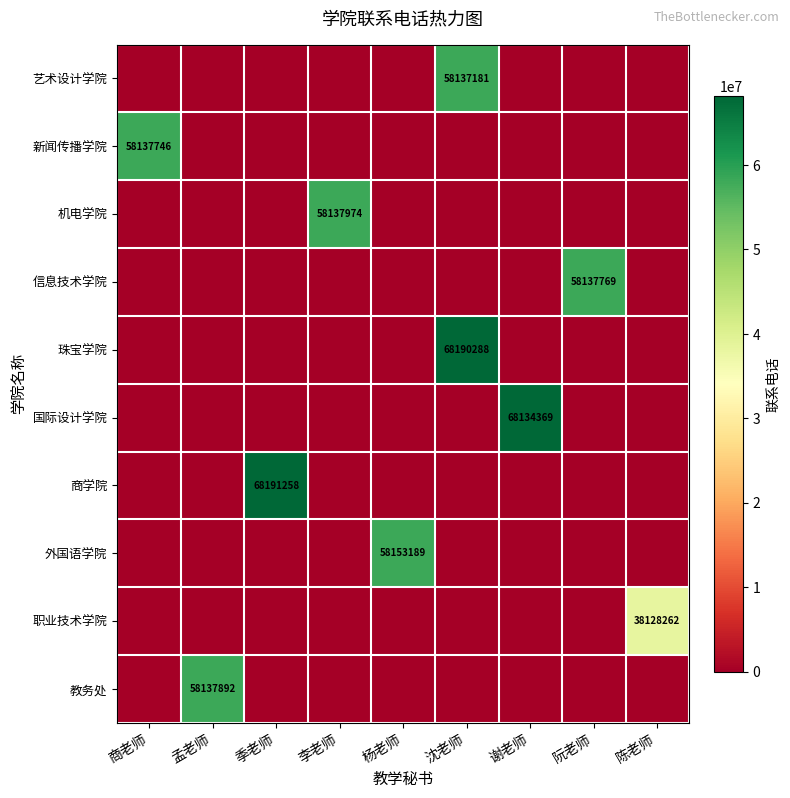

What is the total value across all series at 沈老师?

126327469